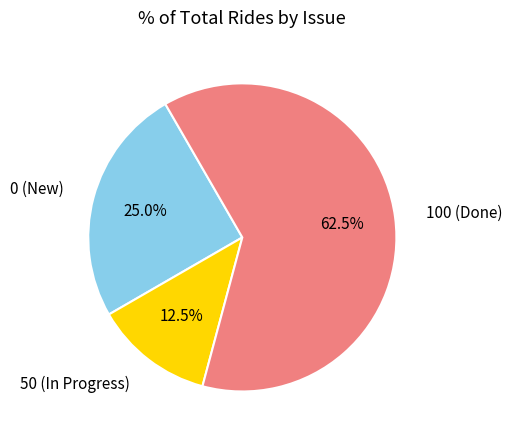

Is there a majority slice in this chart?

Yes